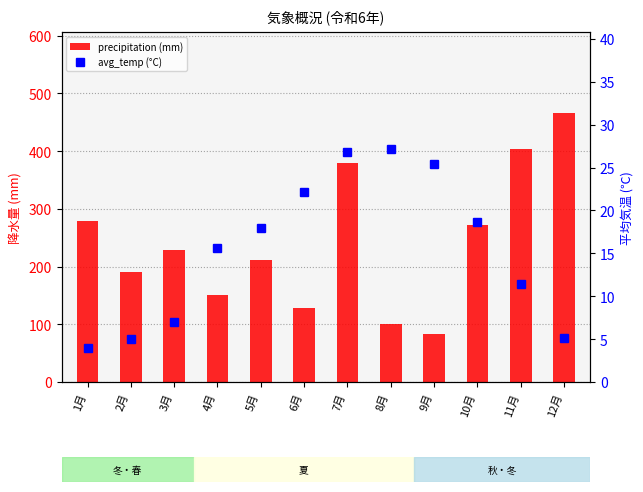

Read the avg_temp (°C) value at 2月.

5.0